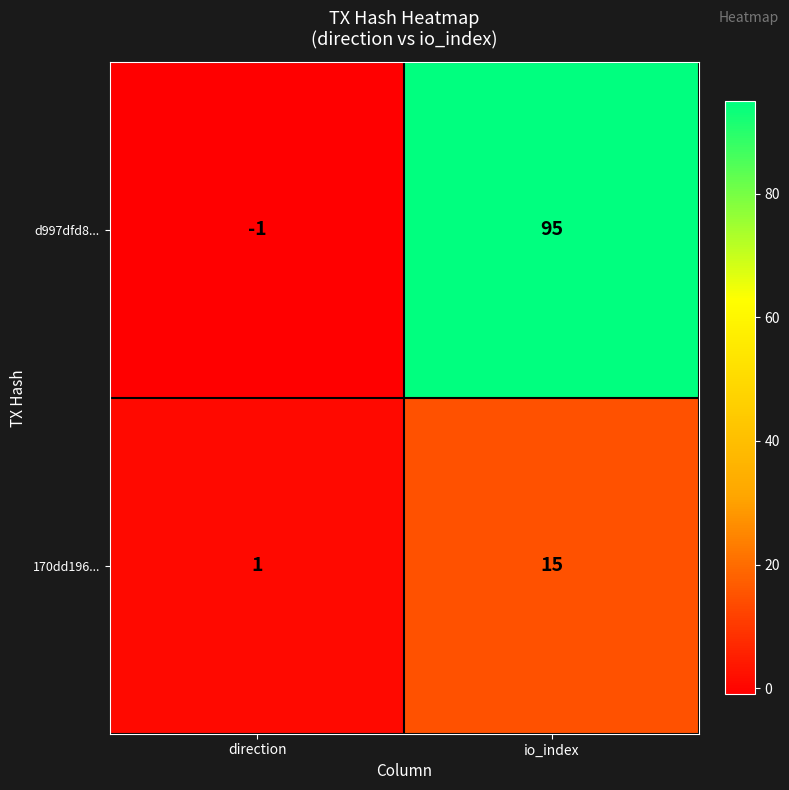

The 170dd196... series shows 4 at io_index. True or false?

False